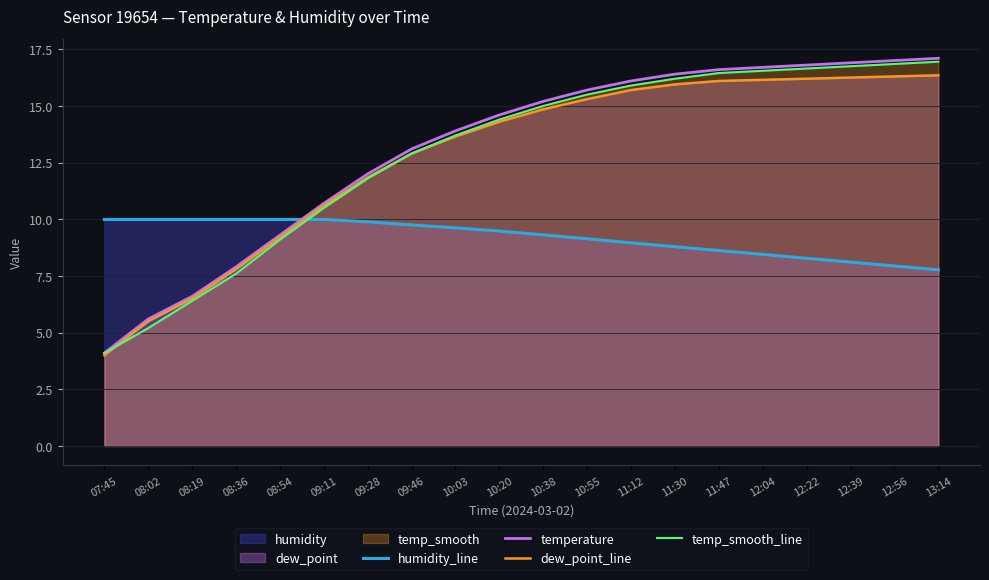

Does the chart display data point markers on the line(s)?

No